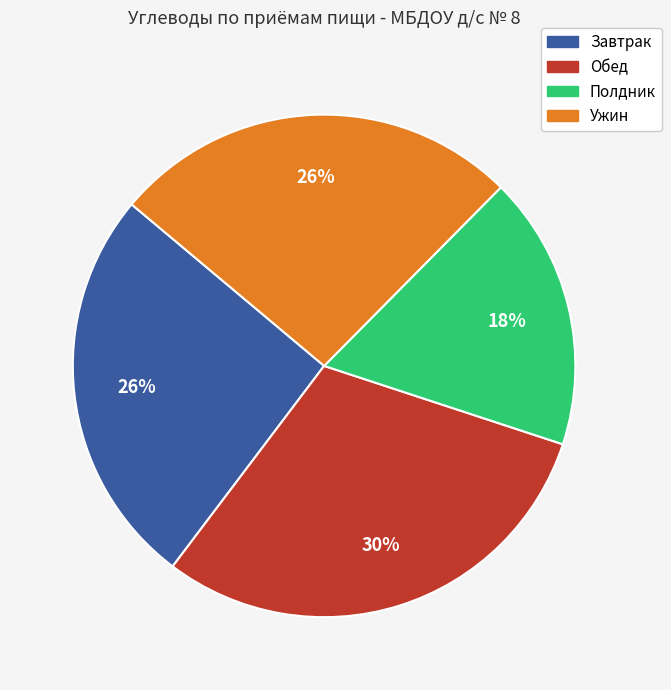

Is there a majority slice in this chart?

No